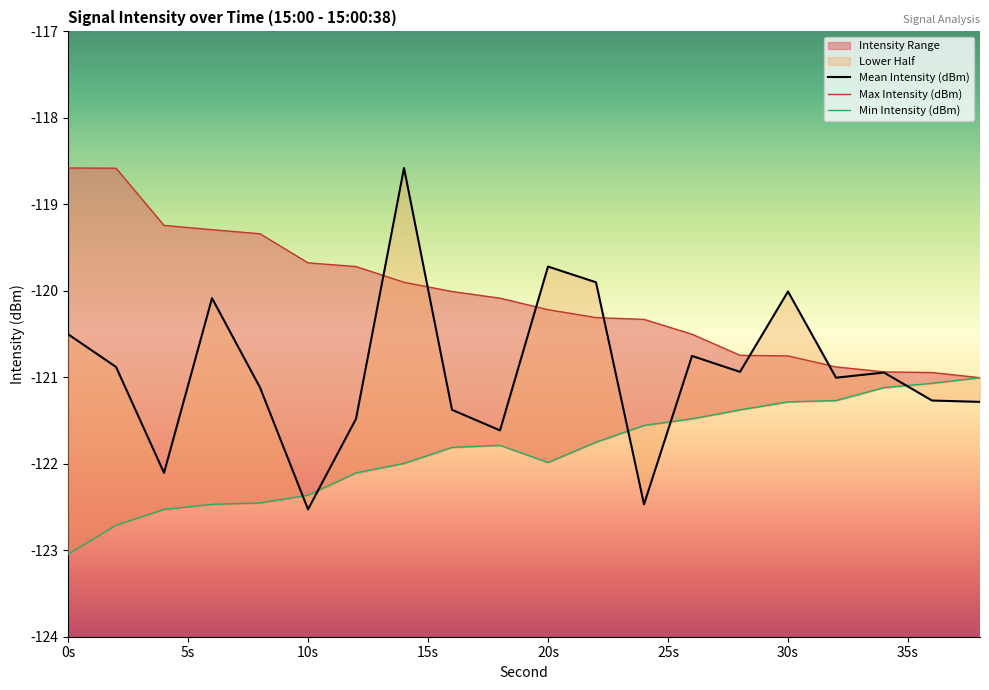

At how many categories does at least one series exceed -121?

19